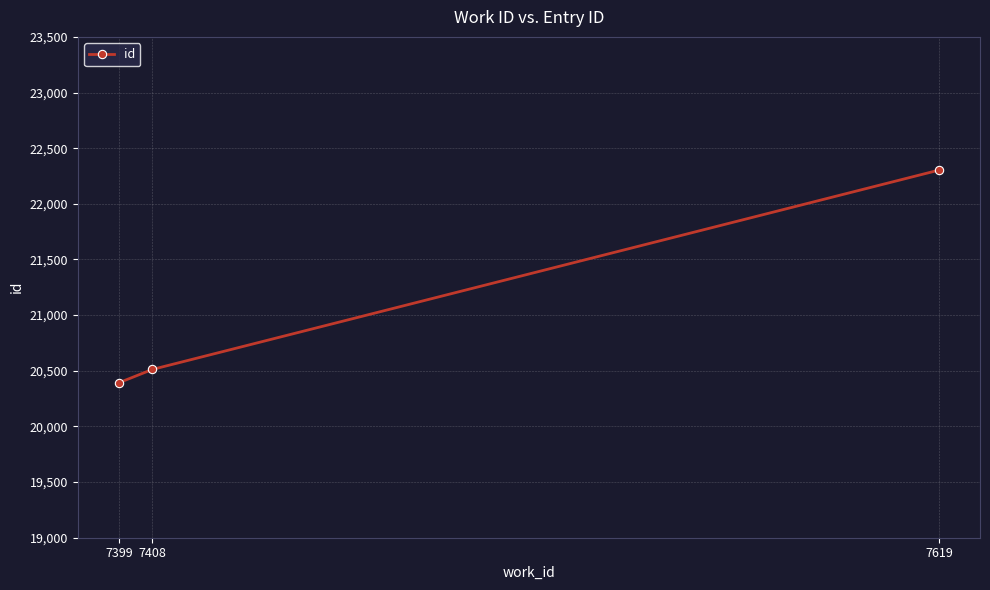

At which category does the chart reach its minimum across all series?

7399